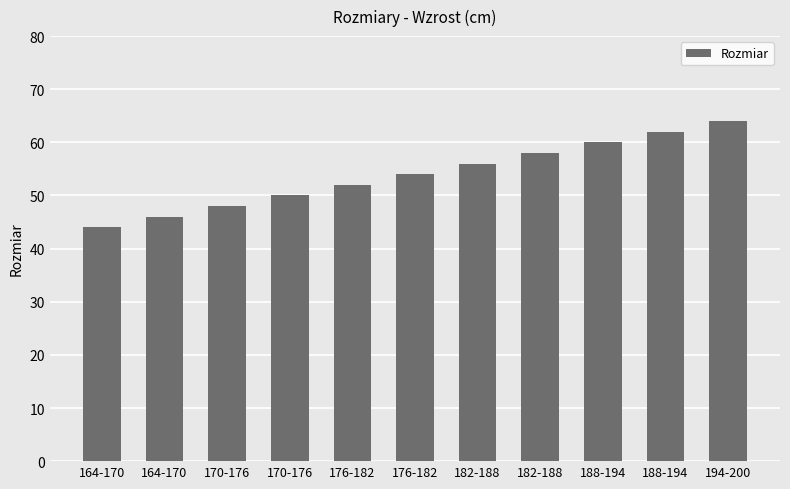

What is the greatest value displayed?

64